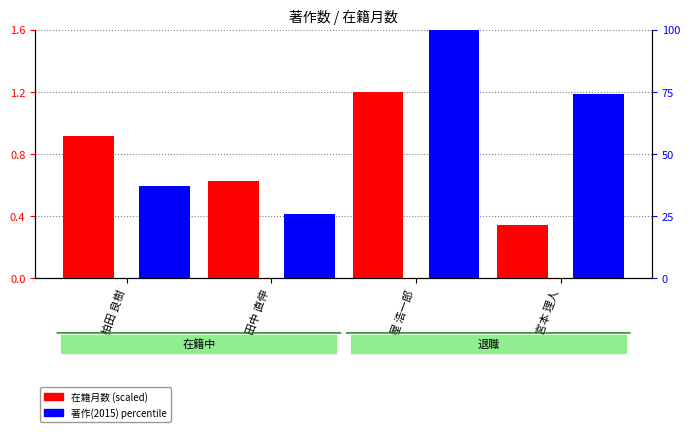

Reading left to right, list all the values displayed in this chart.

在籍月数 (scaled): 0.9	0.6	1.2	0.3
著作(2015) (percentile): 37.1	25.8	100.0	74.2